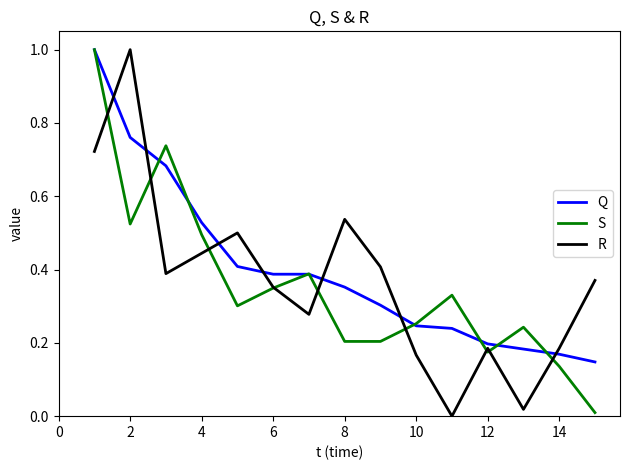

What is the highest value of the Q series?

1.0